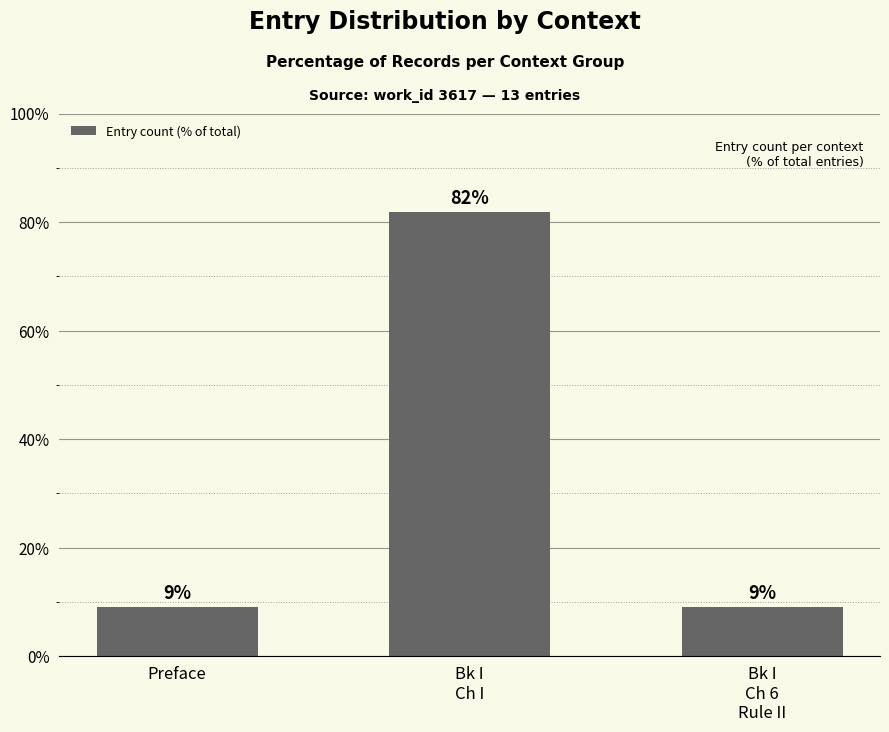

What is the average value?

33.3